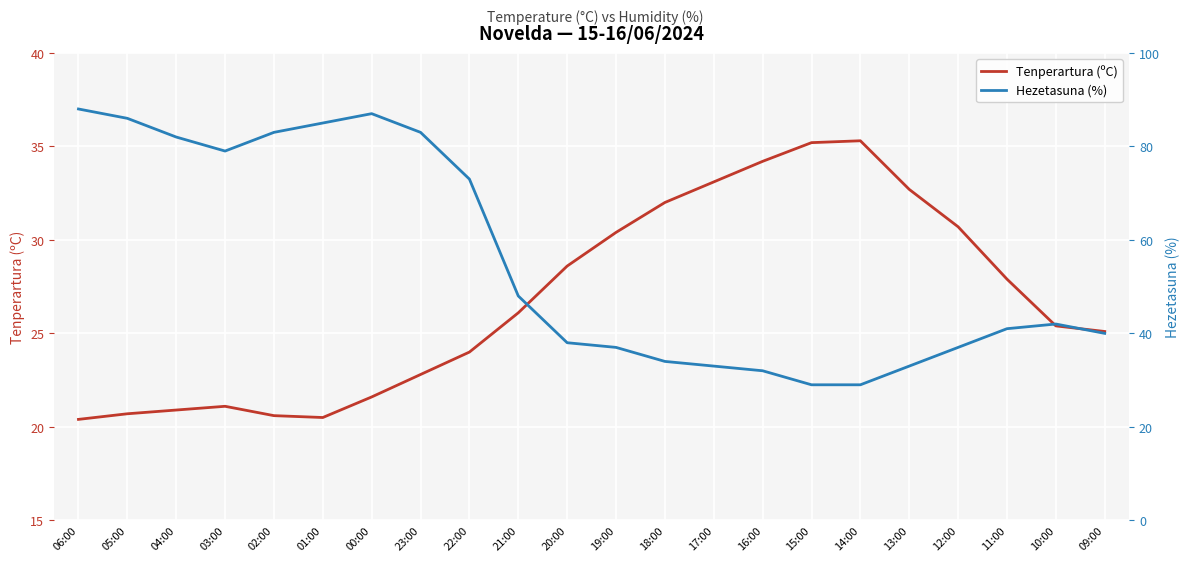

What is the sum of all Hezetasuna (%) values?

1219.0